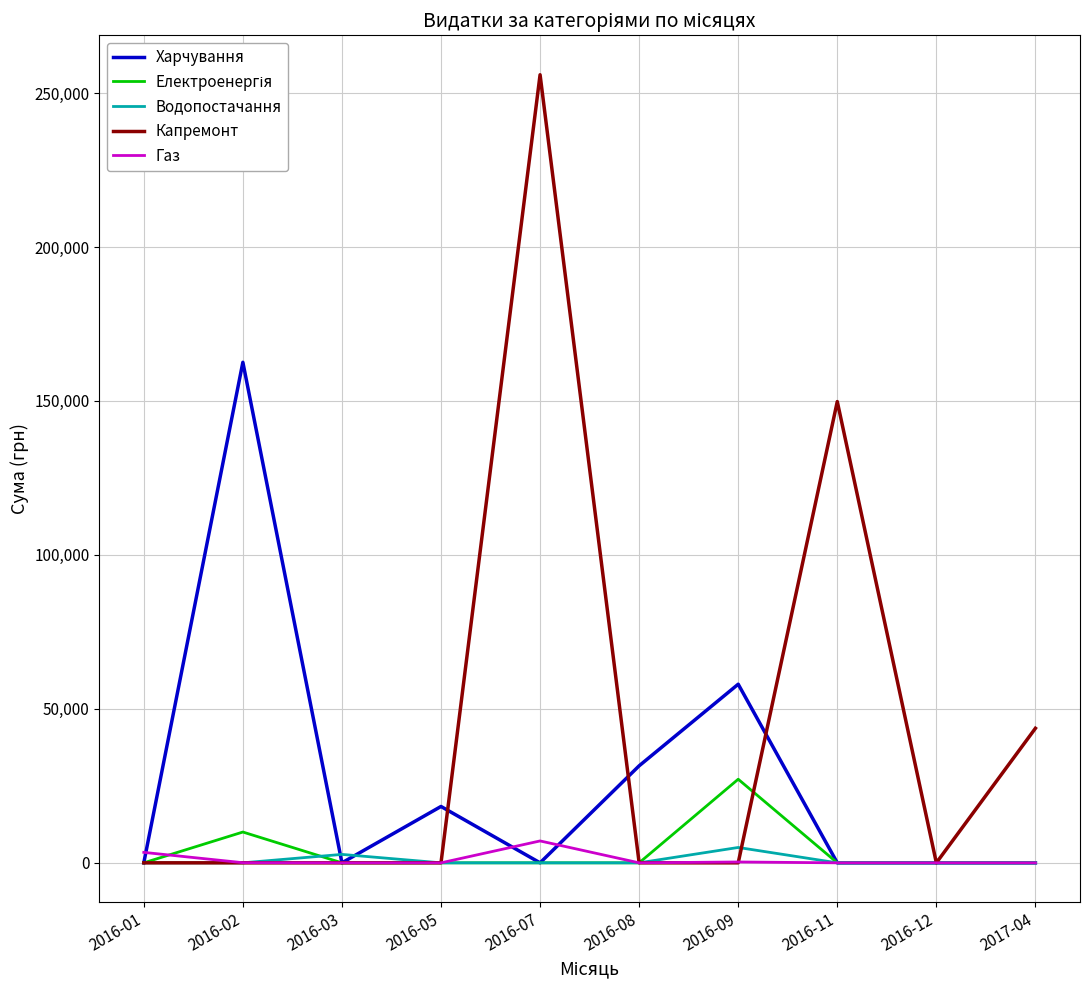

The Капремонт series shows 255937.4 at 2016-07. True or false?

True